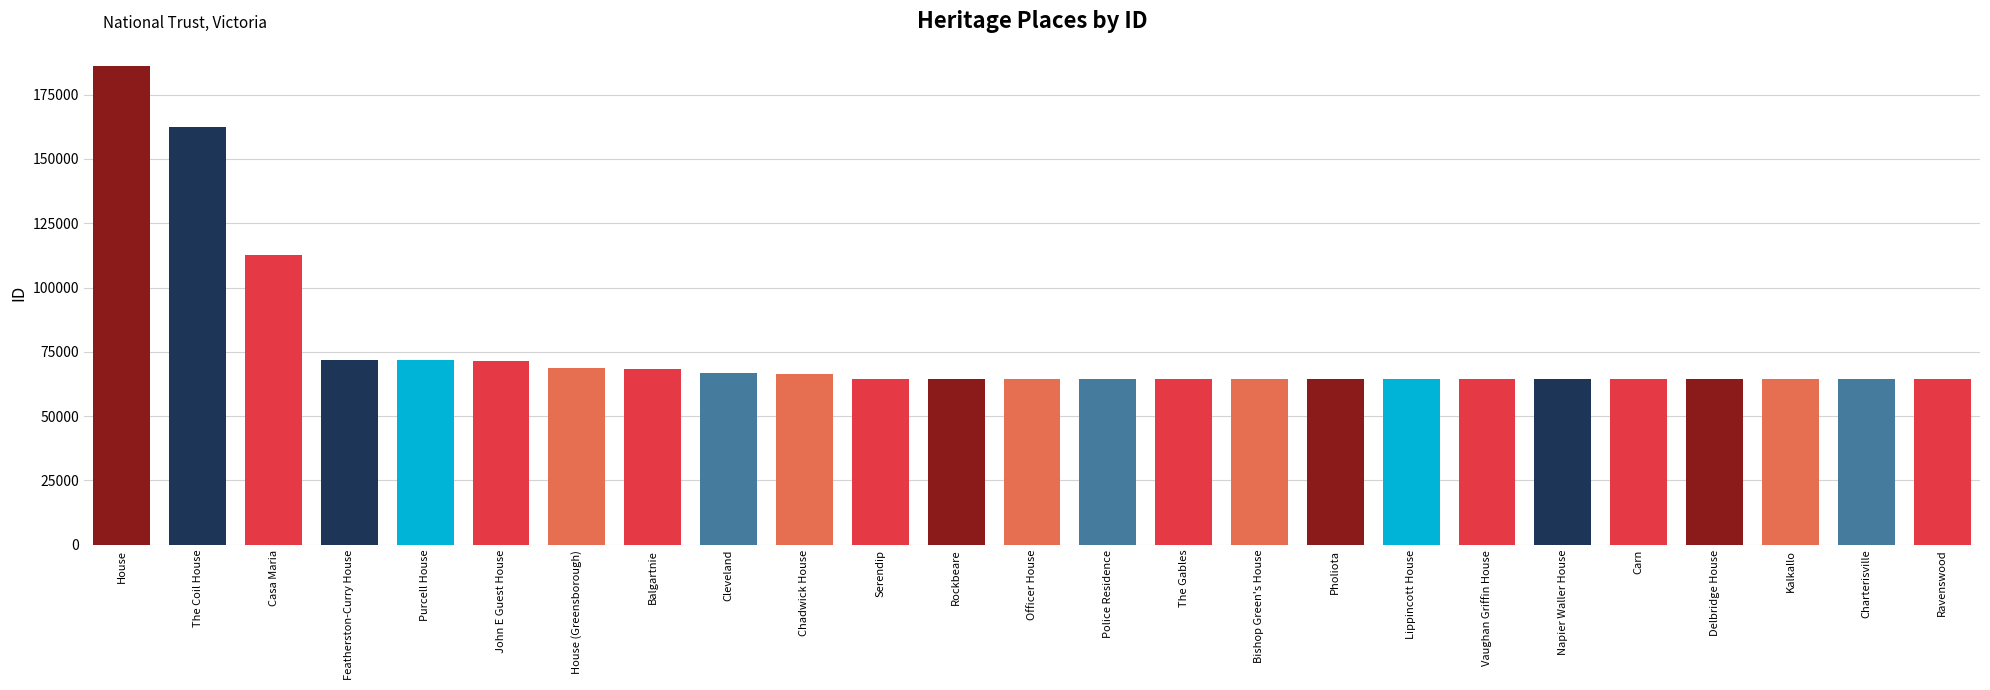

What is the change in value from Bishop Green's House to Vaughan Griffin House?

-6